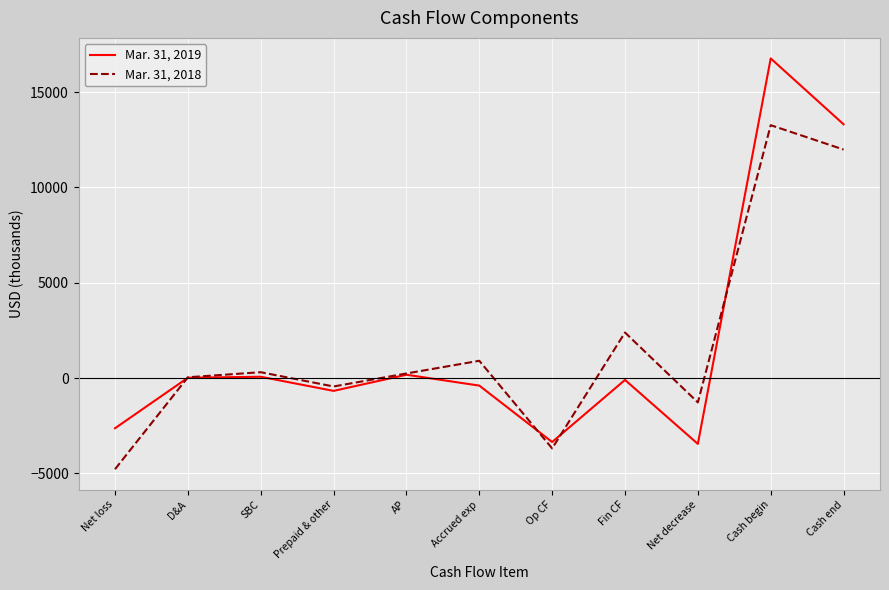

The value of Mar. 31, 2019 at Cash begin is 25130. True or false?

False